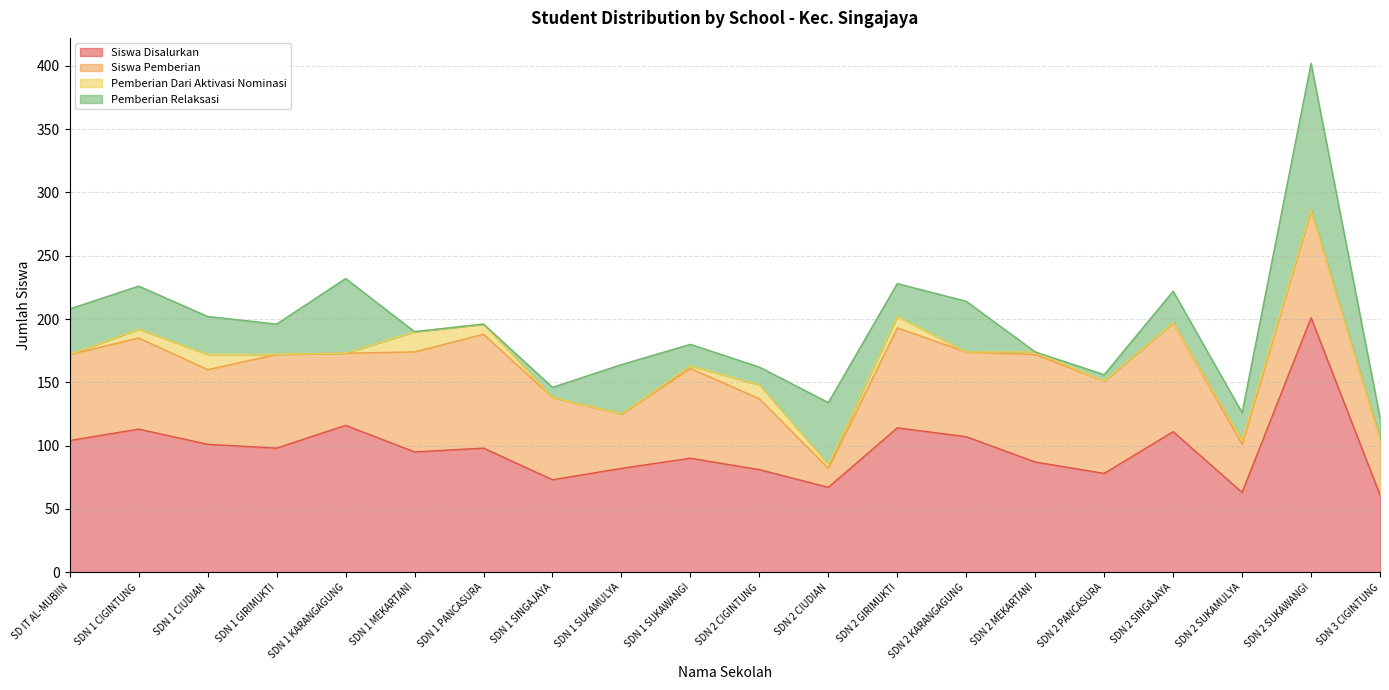

What is the sum of the Pemberian Relaksasi values at SDN 1 SUKAWANGI and SDN 3 CIGINTUNG?

34